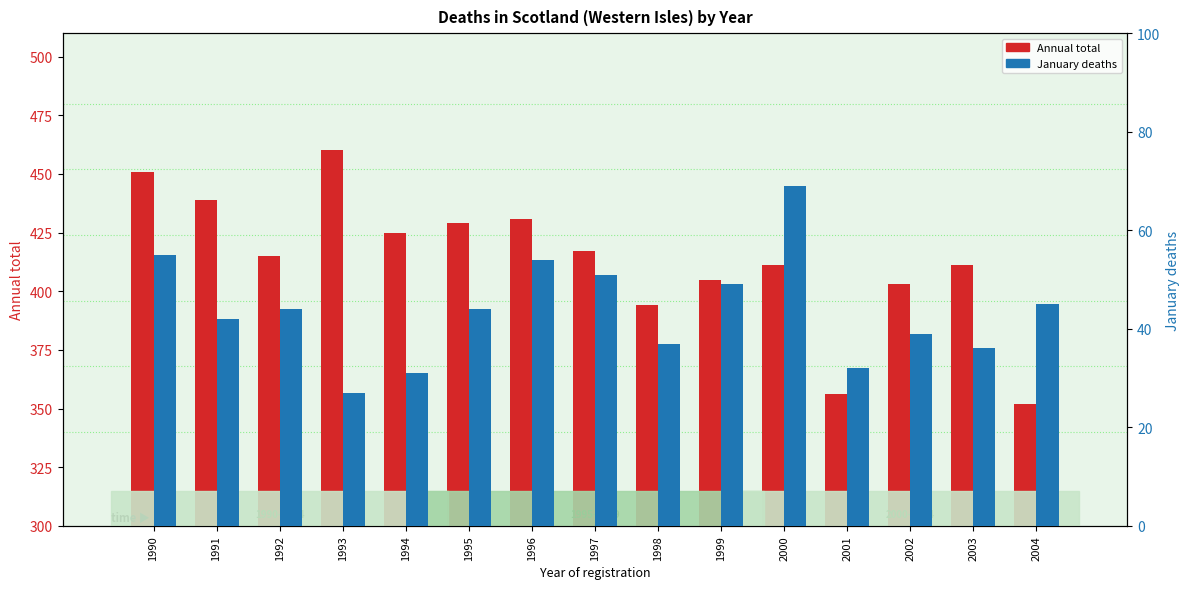

Which series has the largest total across all categories?

Annual total